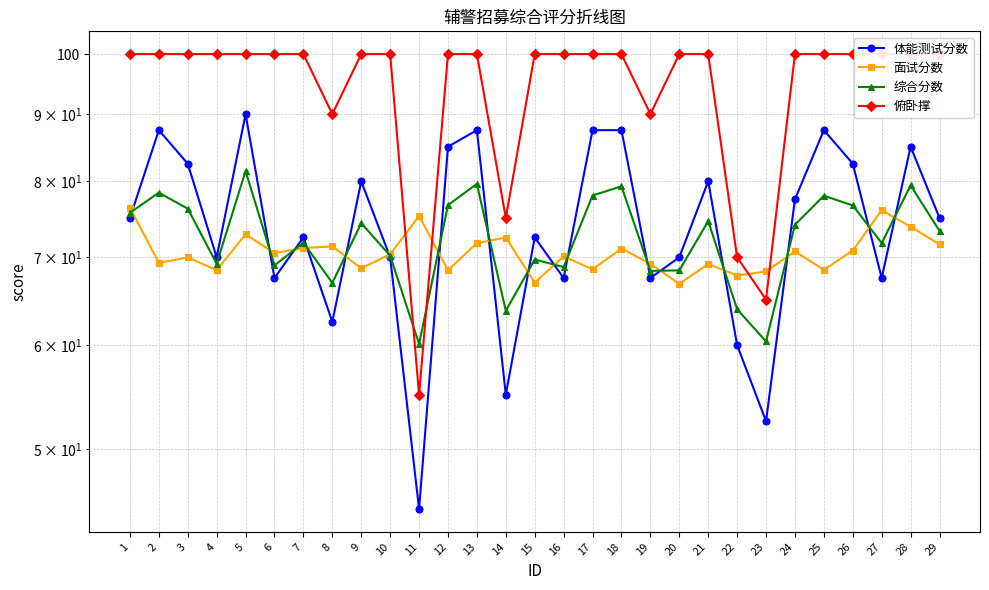

Which series has the largest range (max minus min)?

体能测试分数